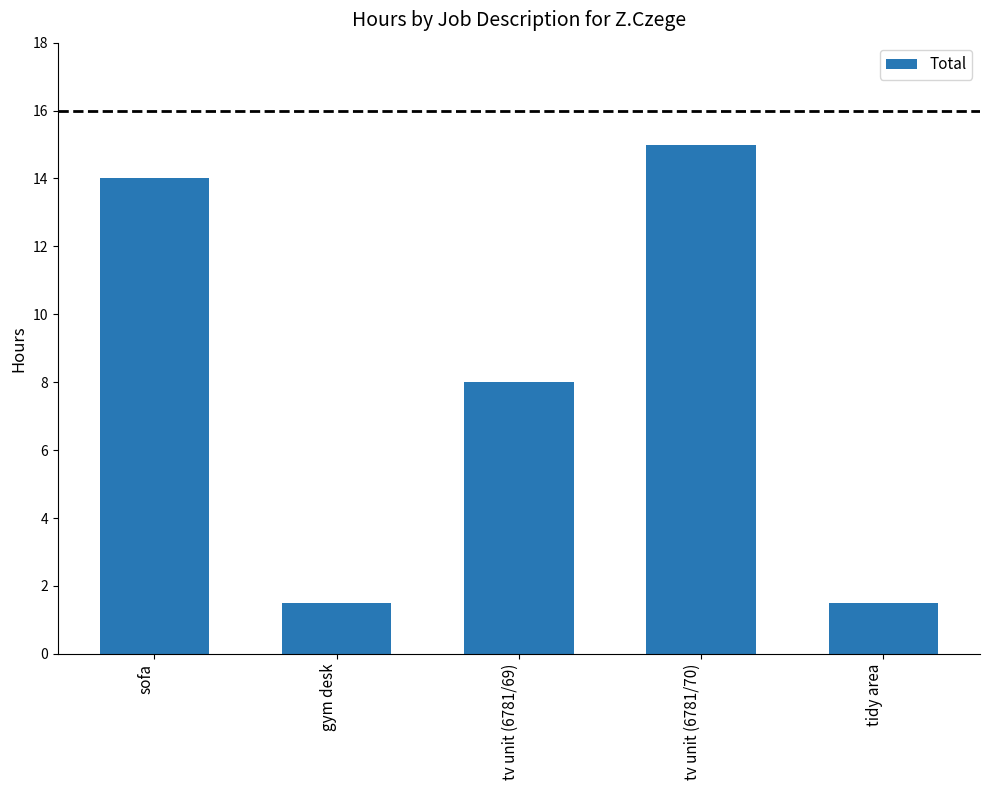

How many bars are there in total?

5